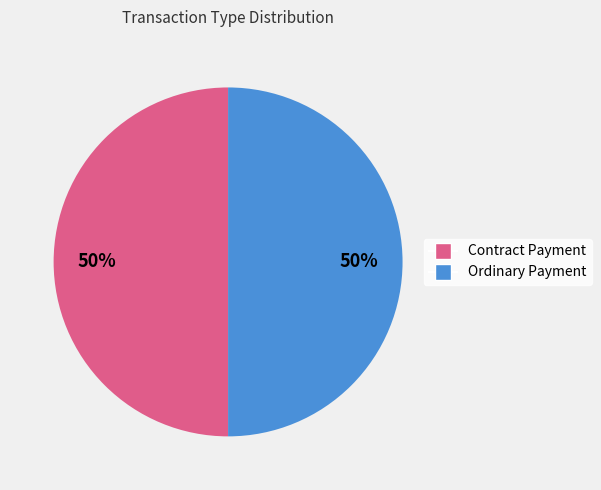

Approximately how many times larger is the value at Ordinary Payment compared to Contract Payment?

1.0